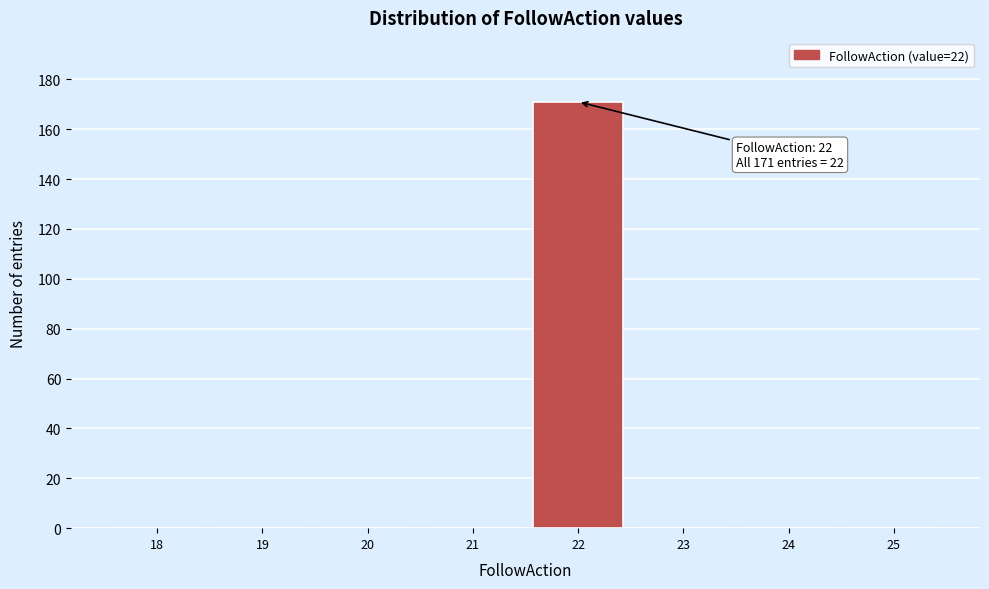

Reading left to right, what are all the values shown in this chart?

18=0	19=0	20=0	21=0	22=171	23=0	24=0	25=0